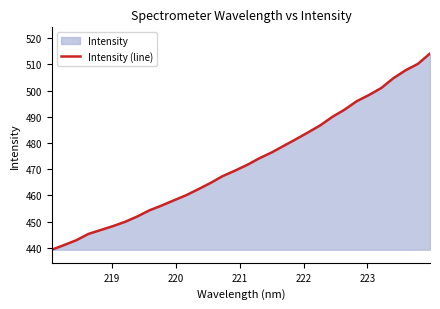

What is the difference between the maximum and minimum values?

74.9